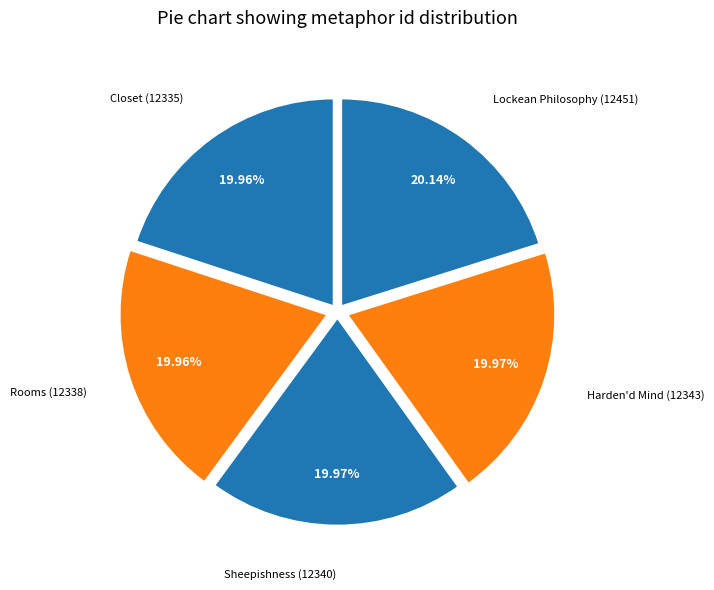

To the nearest percent, what is the average slice percentage?

20%